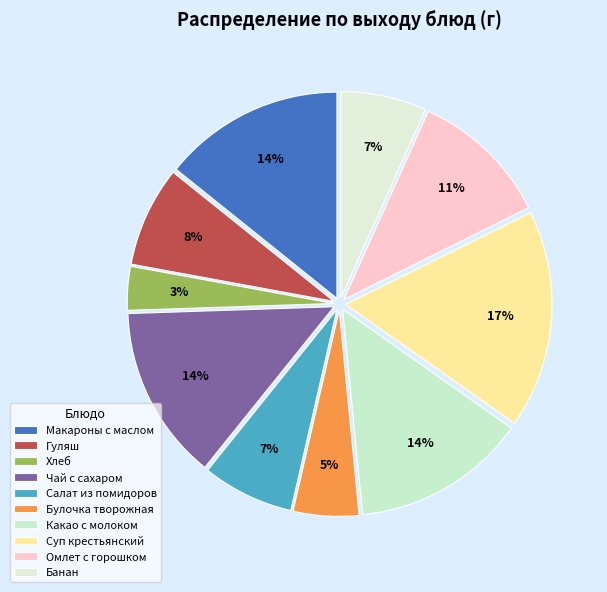

Count the number of slices in the pie.

10